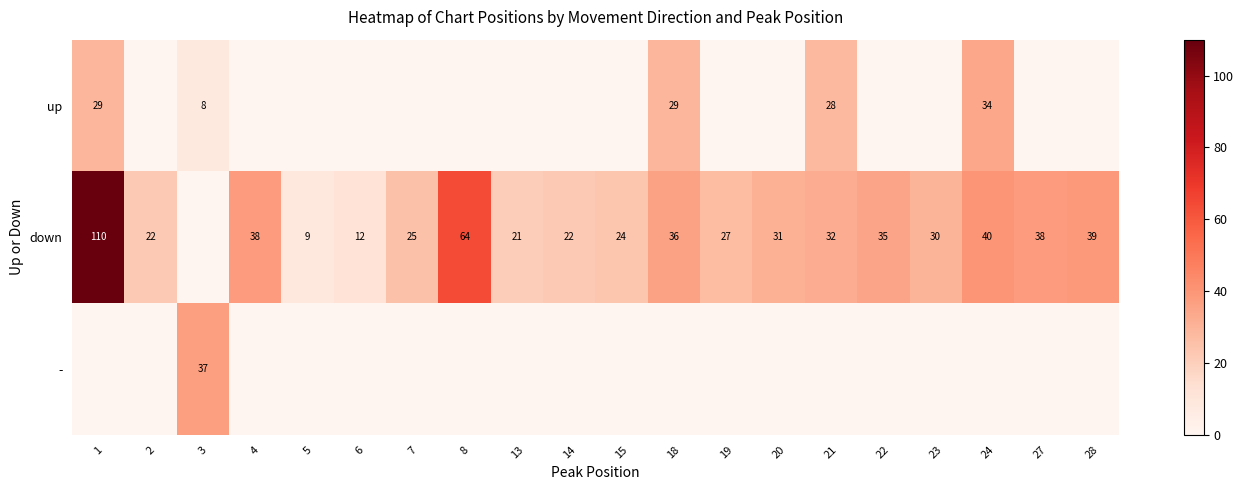

True or false: down has a value of 12 at 6.

True